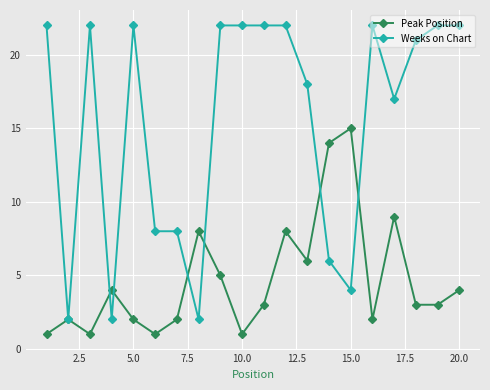

Which series has the widest spread of values?

Weeks on Chart